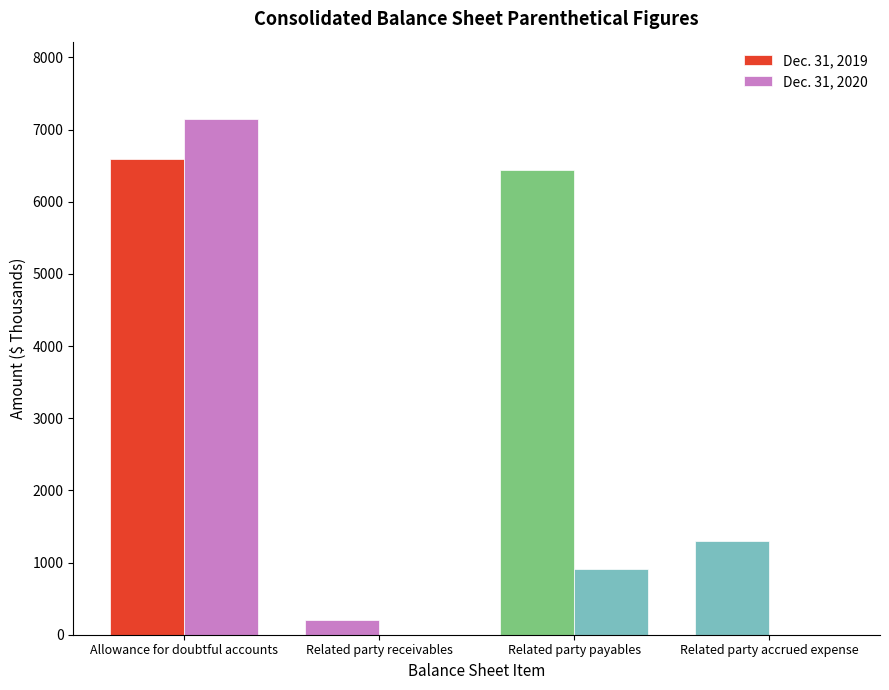

How many distinct data groups are displayed?

2